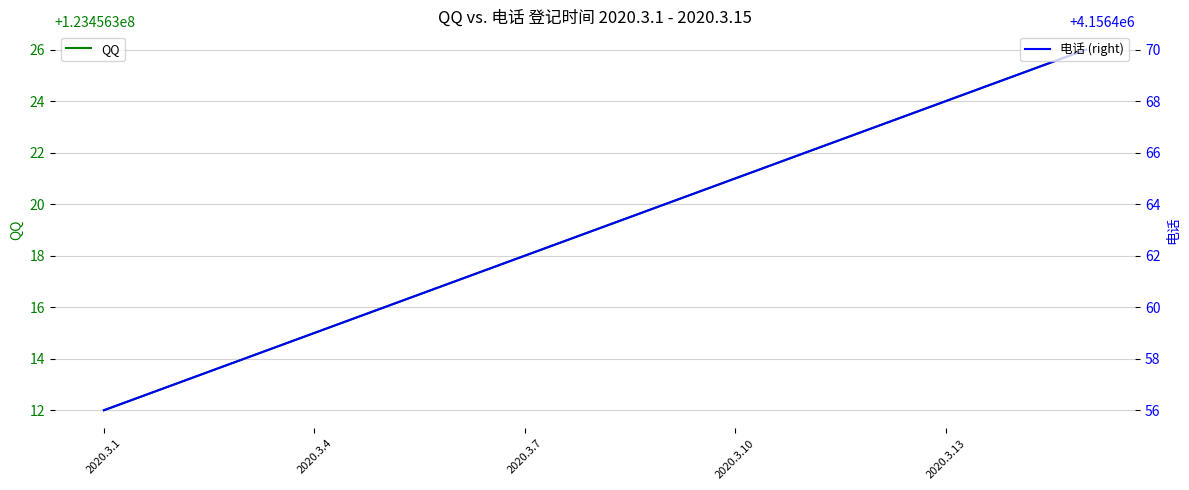

What is the minimum value shown in the chart?

4156456